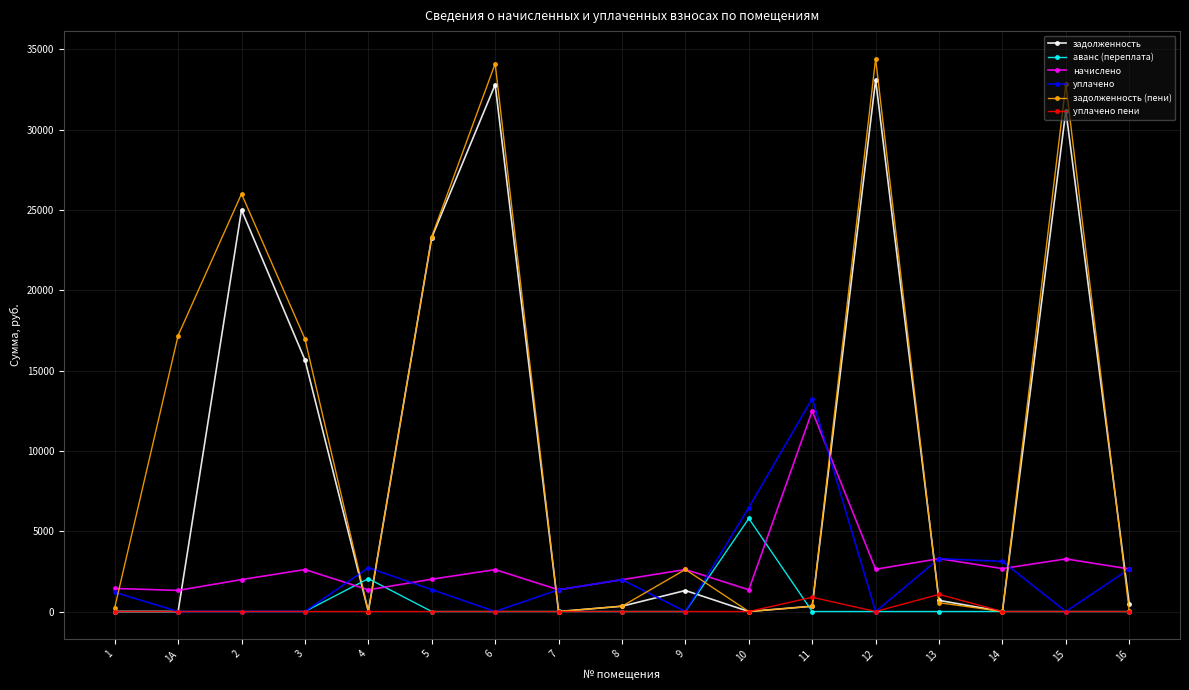

What is the label of the 14th point from the right?

3